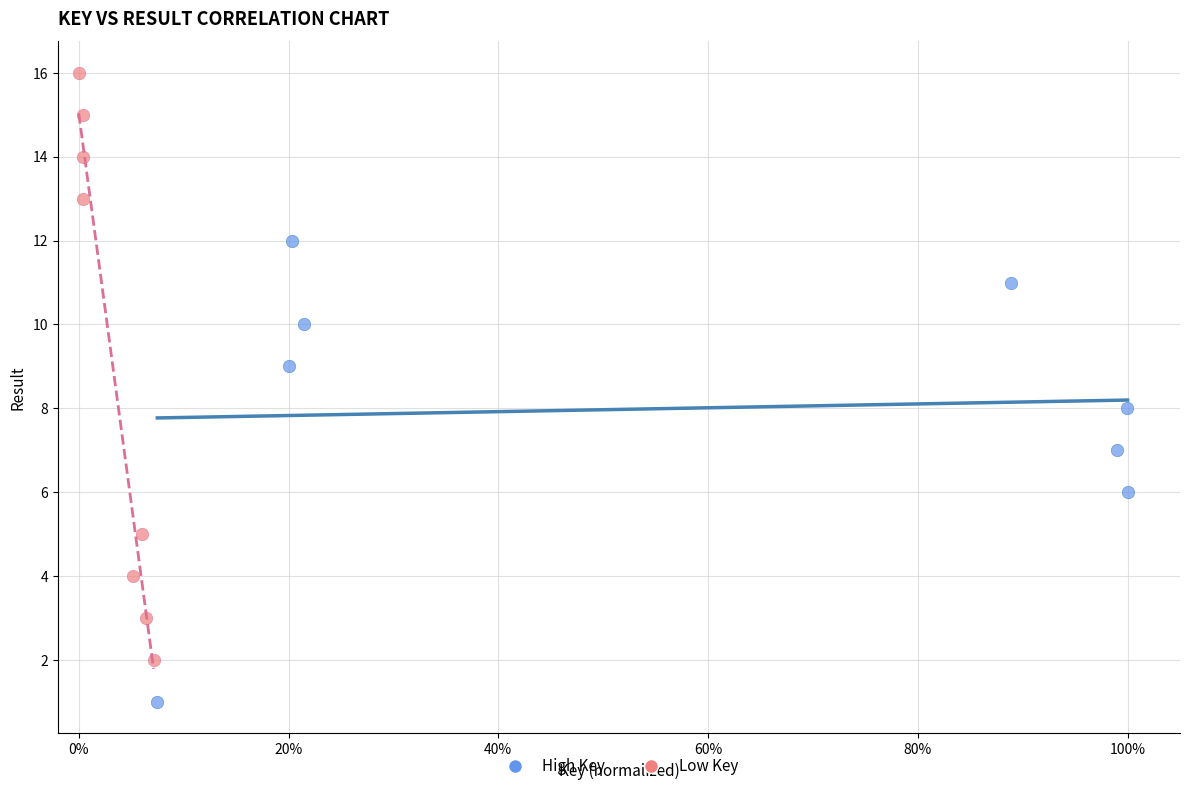

Which series reaches the maximum Y coordinate?

Low Key